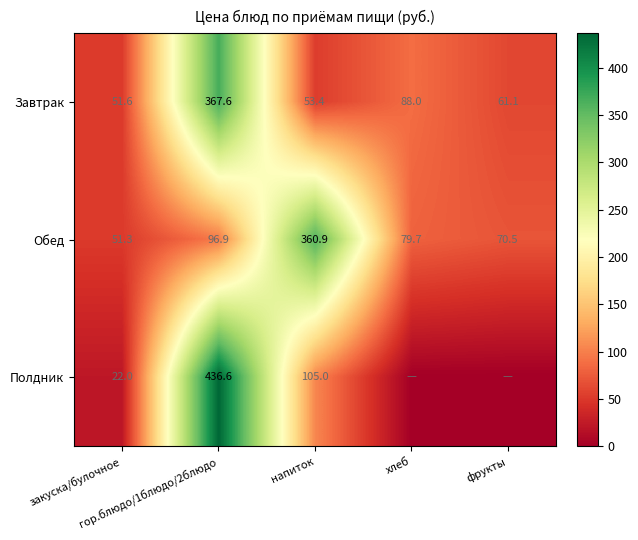

At напиток, list the series in order from smallest to largest.

Завтрак, Полдник, Обед